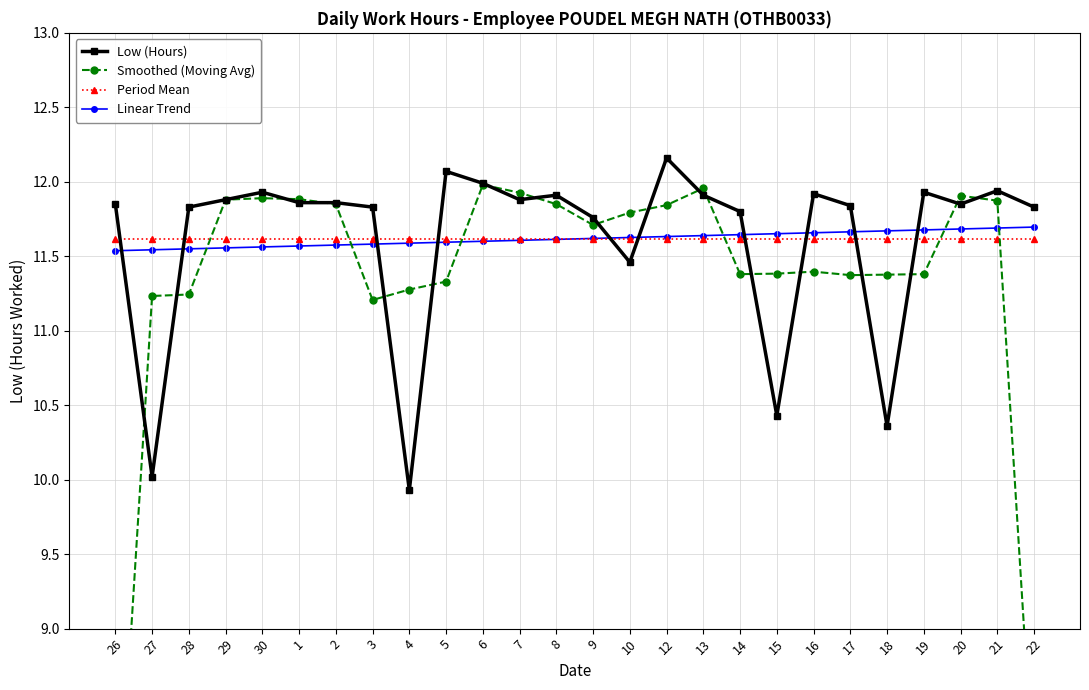

What is the difference between the second highest and minimum values in the Smoothed (Moving Avg) series?

4.7